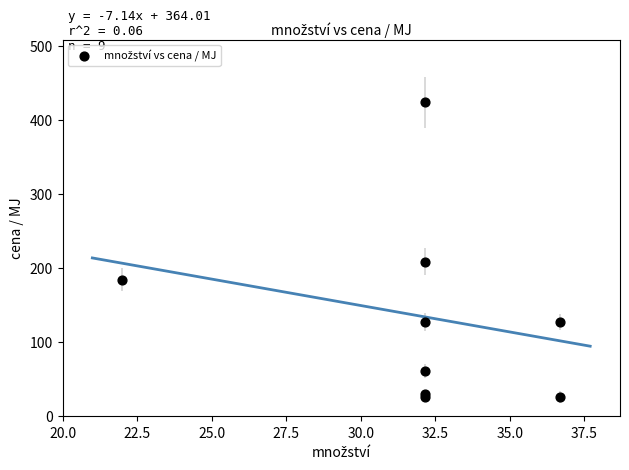

What Y value in the scatter plot is closest to 225?

209.1